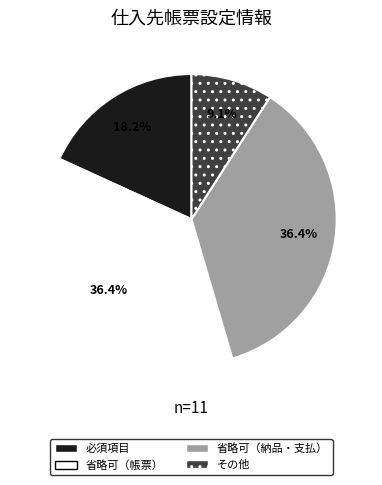

Is there any slice that represents more than half of the pie?

No